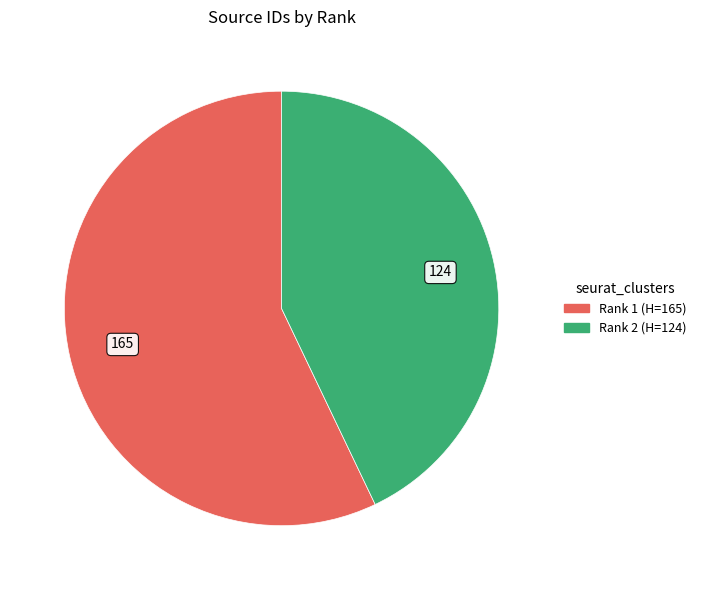

Which has a higher value, Rank 1 or Rank 2?

Rank 1